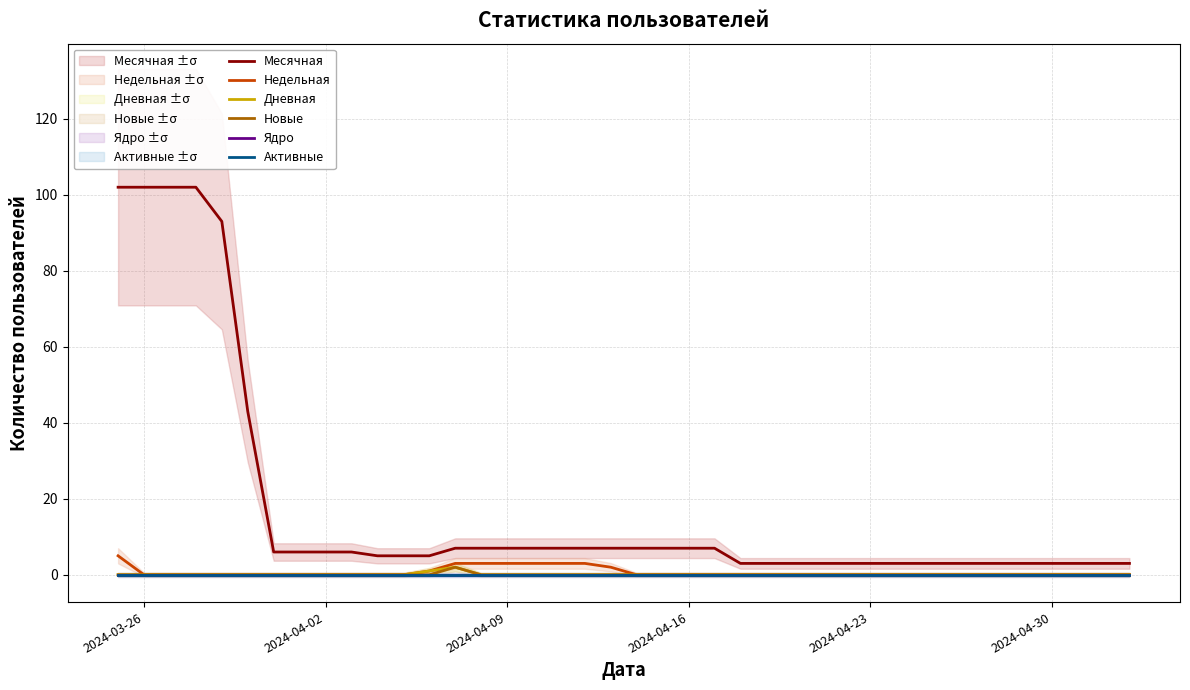

What is the value of the Месячная point at the 14th from the left?

7